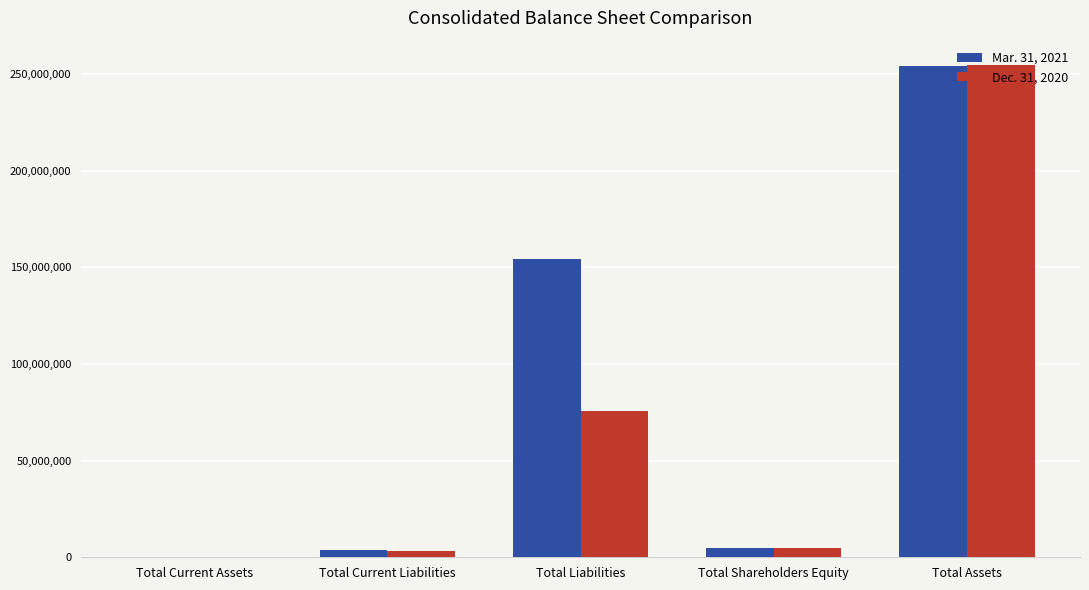

Which category has the highest value across all series?

Total Assets